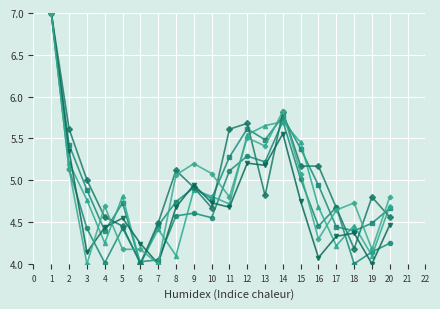

What is the difference between the highest and lowest values at 14?

0.3